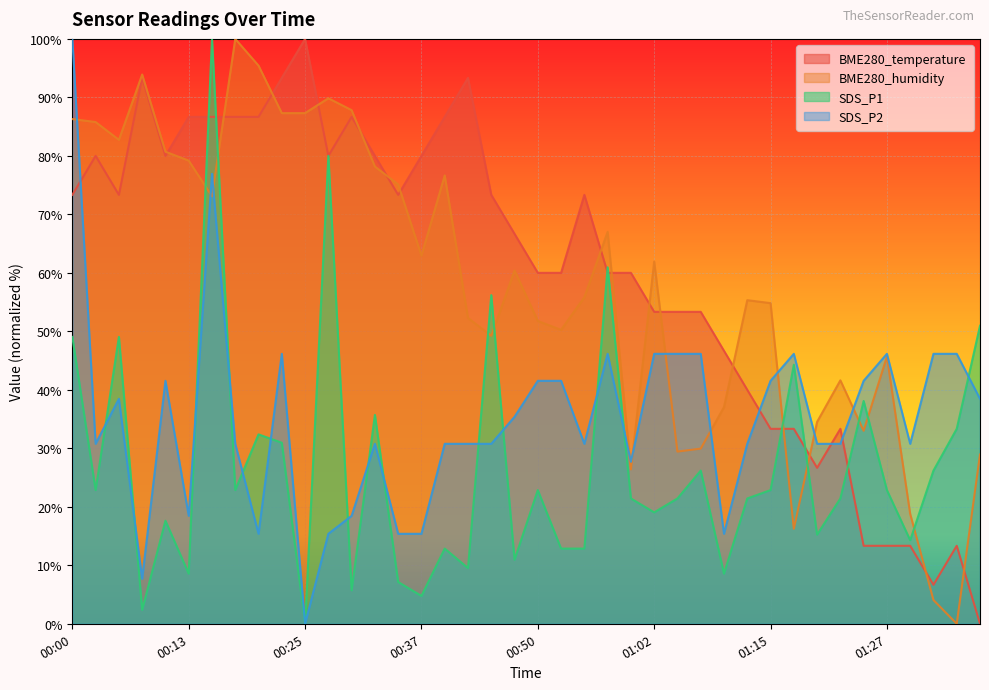

At which category is the sum across all series the highest?

00:15